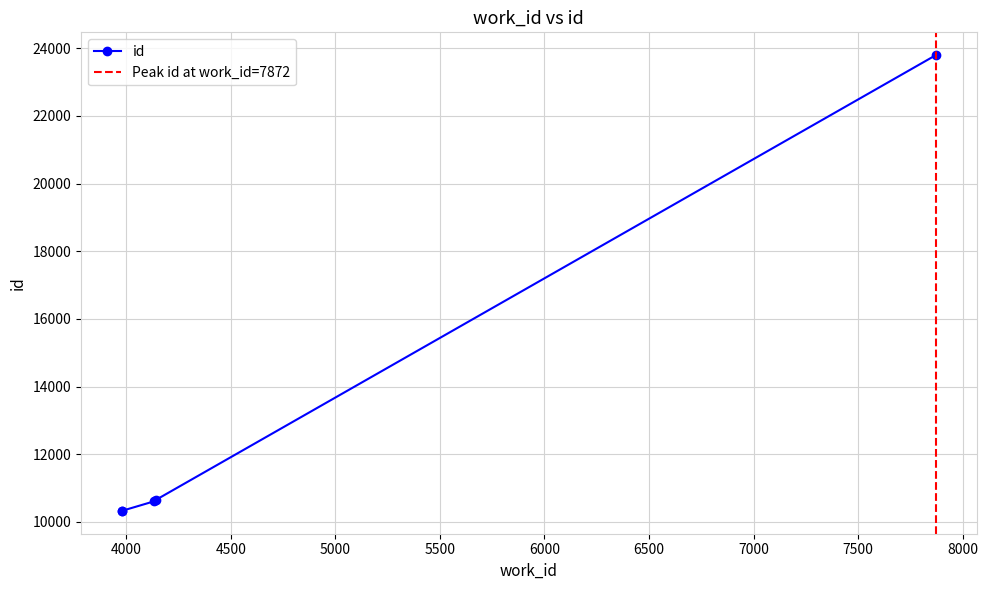

Approximately how many times larger is the value at 4141 compared to 3978?

1.0